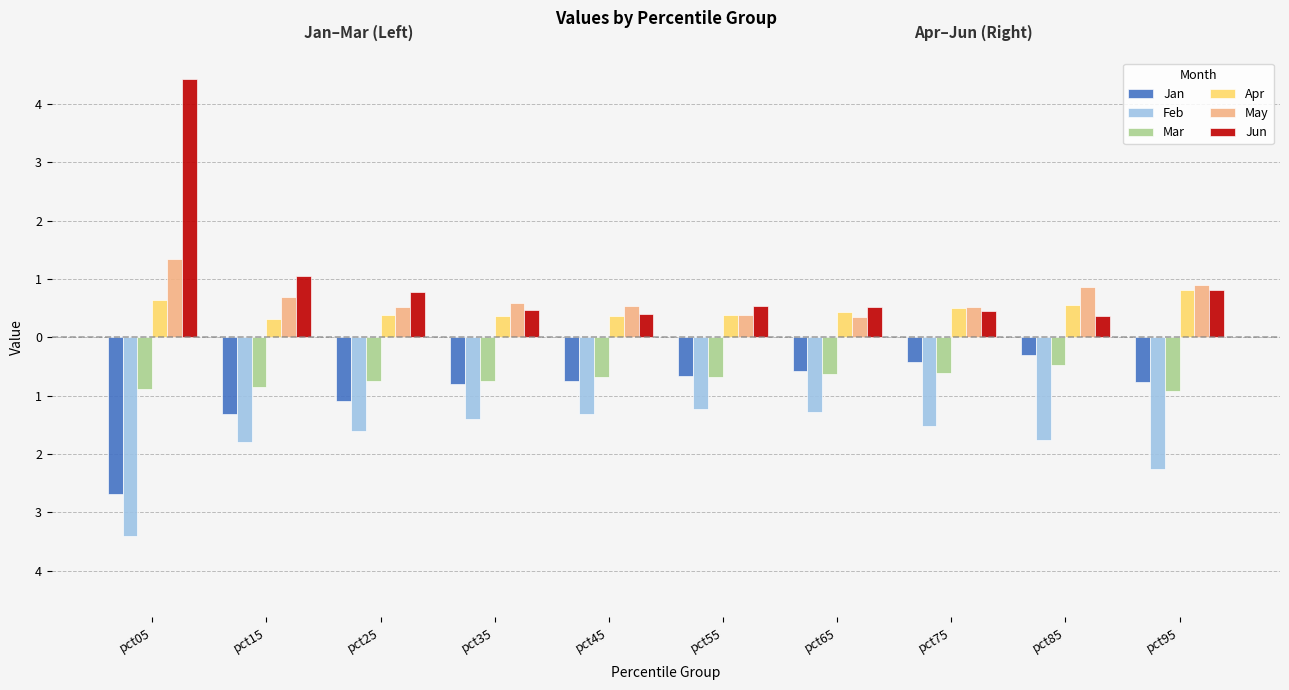

Which has a higher value, pct65 or pct95?

pct65